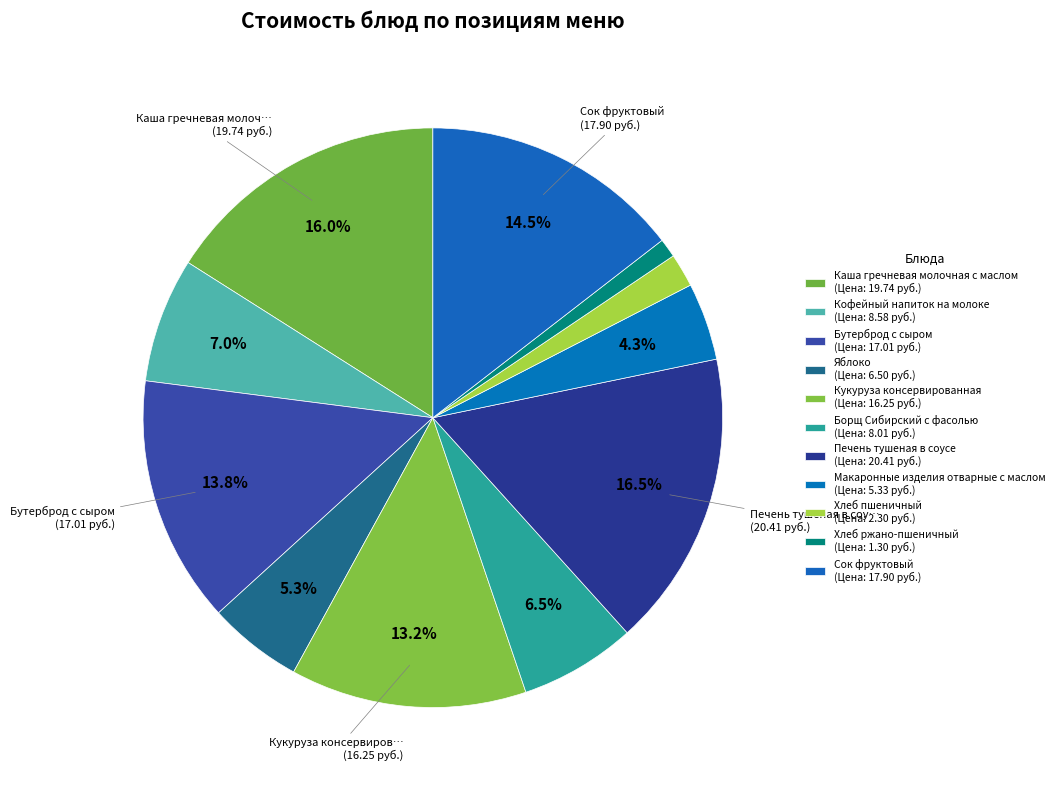

Rank the categories by value from lowest to highest.

Хлеб ржано-пшеничный, Хлеб пшеничный, Макаронные изделия отварные с маслом, Яблоко, Борщ Сибирский с фасолью, Кофейный напиток на молоке, Кукуруза консервированная, Бутерброд с сыром, Сок фруктовый, Каша гречневая молочная с маслом, Печень тушеная в соусе